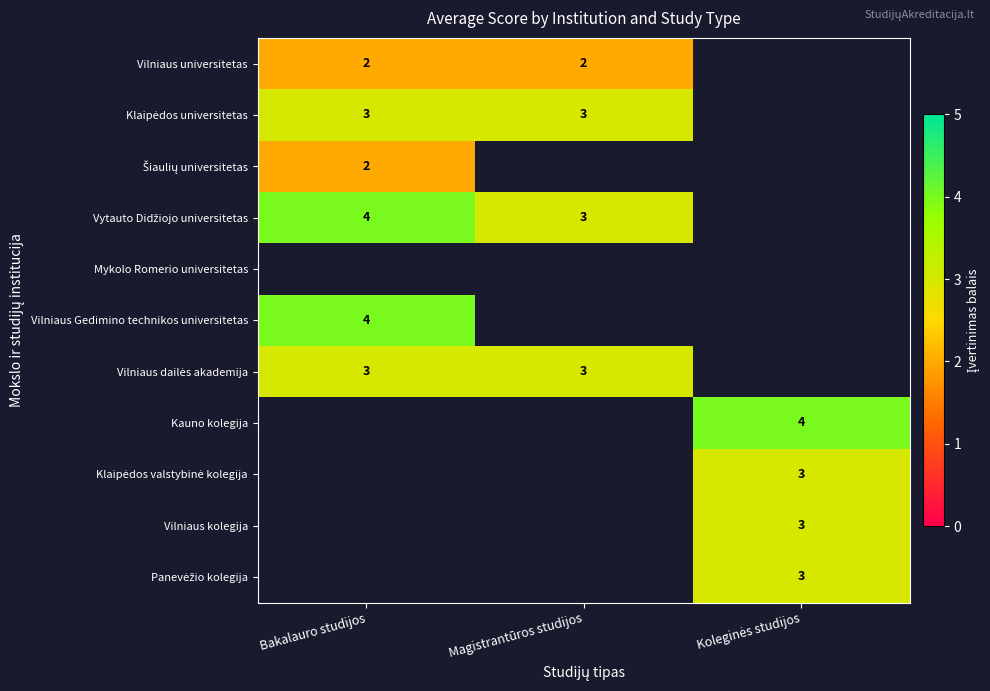

The Vilniaus Gedimino technikos universitetas series shows 4 at Bakalauro studijos. True or false?

True